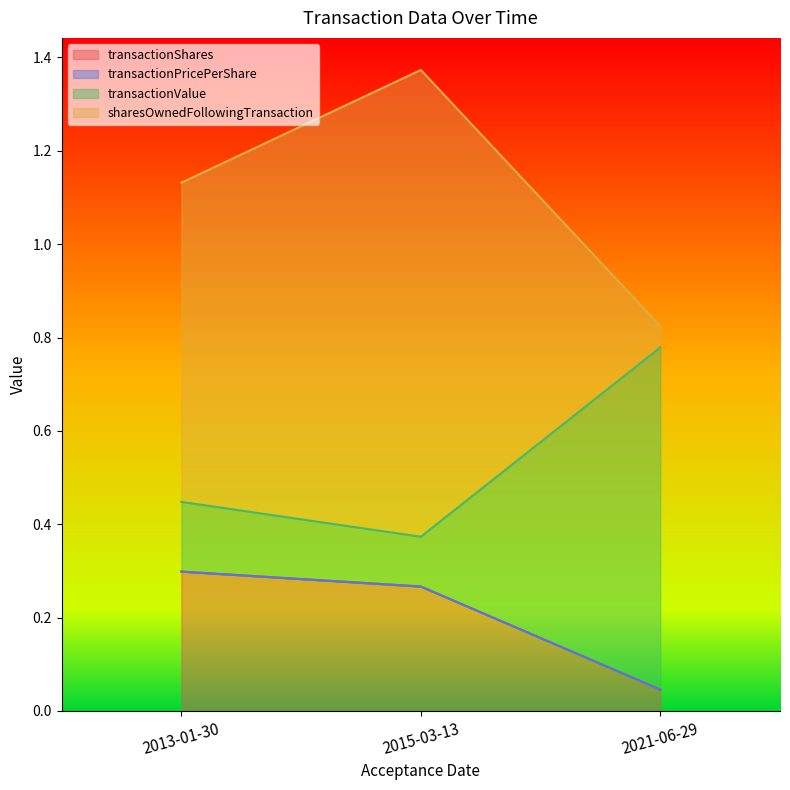

Reading left to right, transcribe all the data shown in this chart.

transactionShares: 2013-01-30=0.3	2015-03-13=0.3	2021-06-29=0.0
transactionPricePerShare: 2013-01-30=0.3	2015-03-13=0.3	2021-06-29=0.0
transactionValue: 2013-01-30=0.4	2015-03-13=0.4	2021-06-29=0.8
sharesOwnedFollowingTransaction: 2013-01-30=1.1	2015-03-13=1.4	2021-06-29=0.8